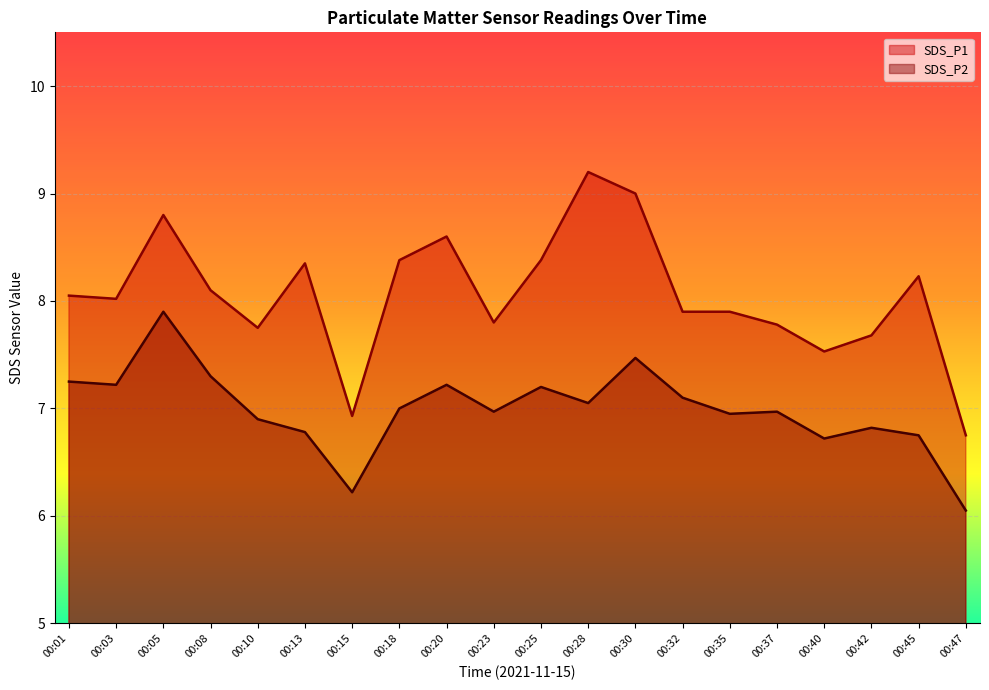

How many categories are shown in the chart?

20